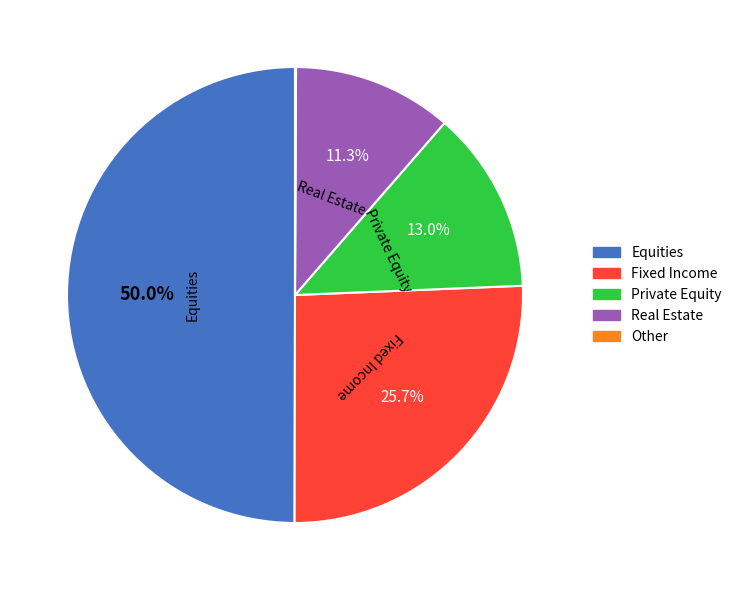

Do Equities and Real Estate together represent more than half of the pie?

Yes